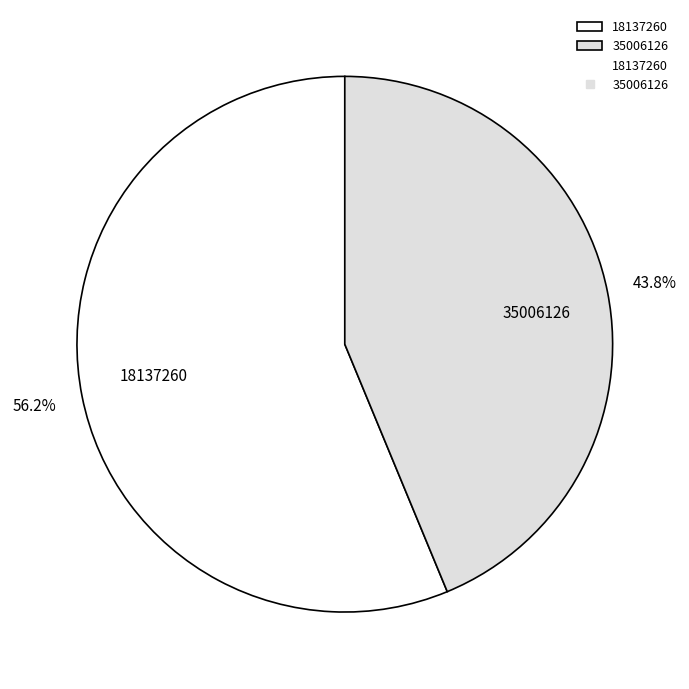

To the nearest percent, what is the average slice percentage?

50%